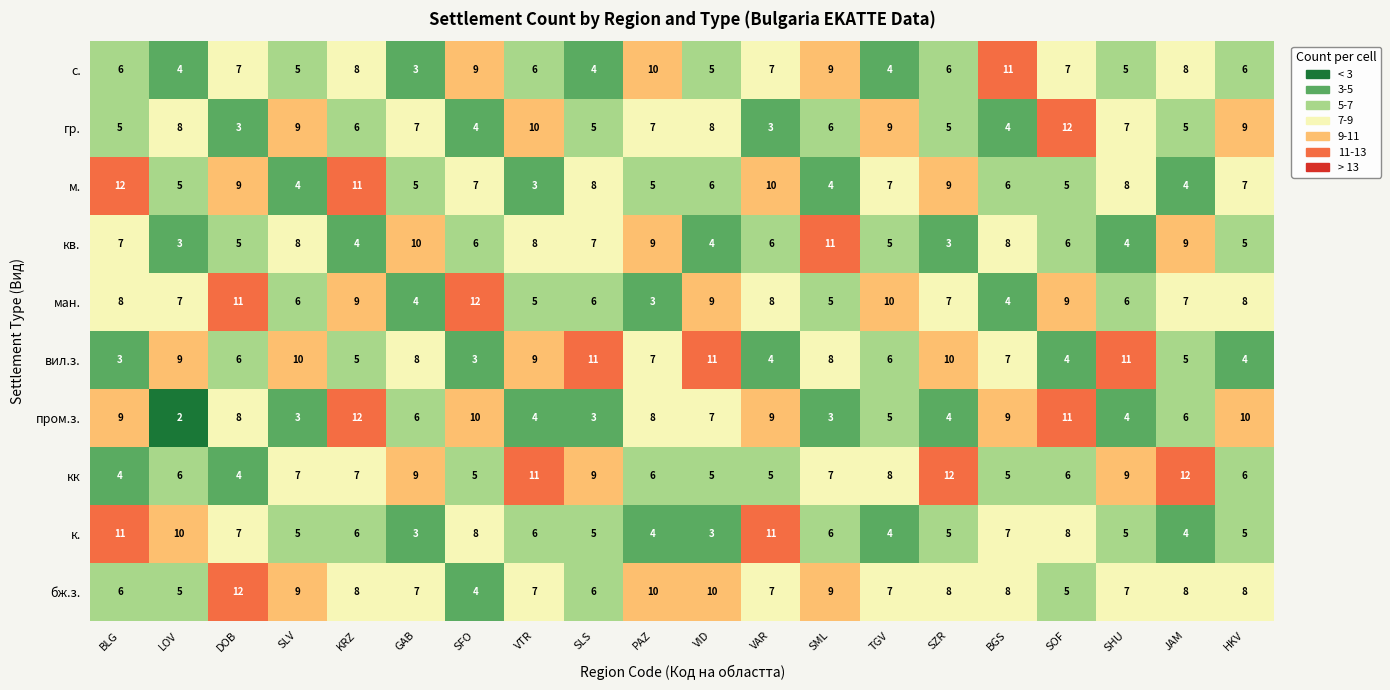

What is the difference between the ман. values at HKV and VTR?

3